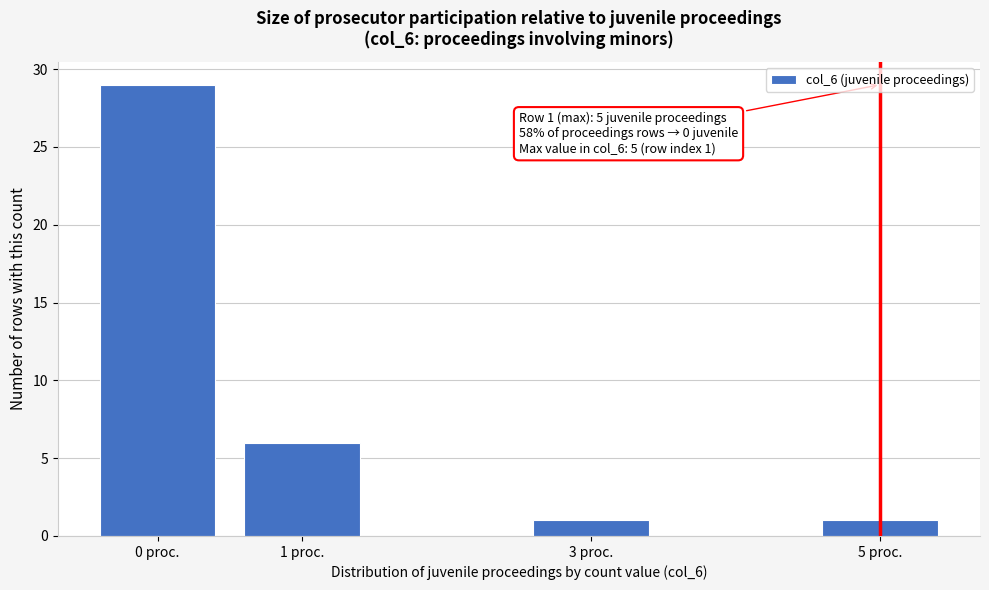

Reading left to right, extract all data points from this chart.

29	6	1	1